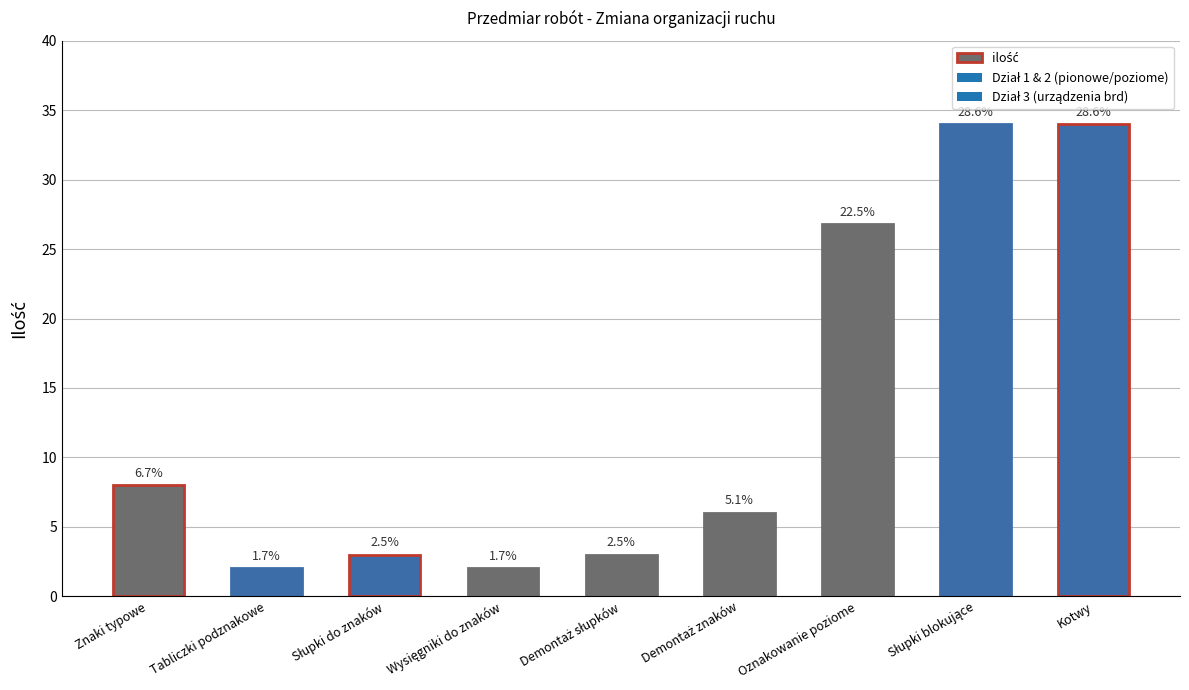

Between Słupki do znaków and Oznakowanie poziome, which is larger?

Oznakowanie poziome